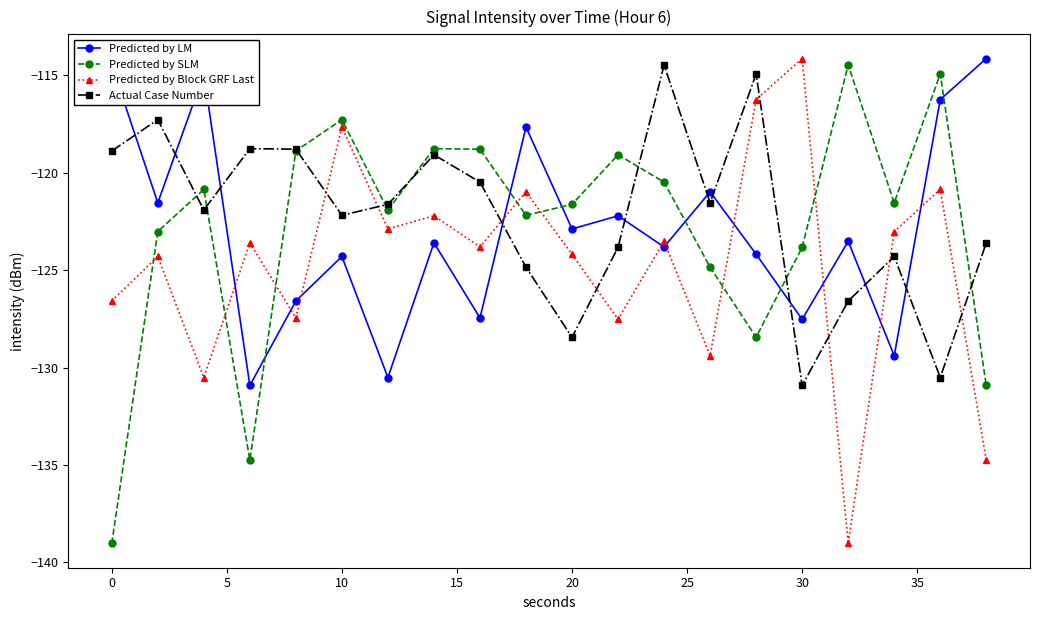

How many interior local valleys does the Predicted by Block GRF Last series have?

7